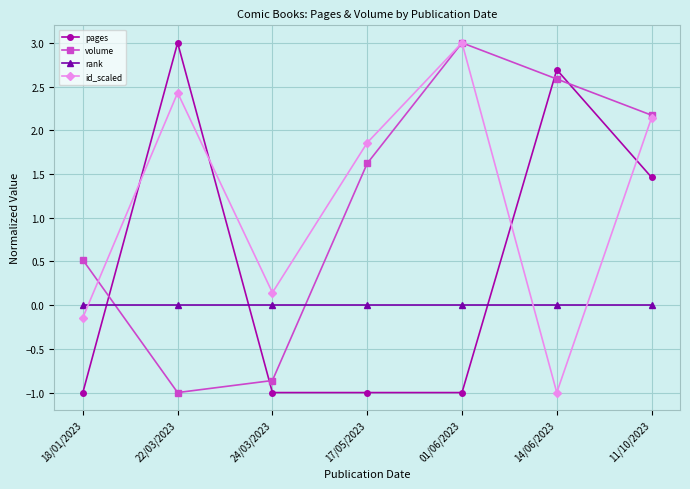

Which series has the largest total across all categories?

id_scaled